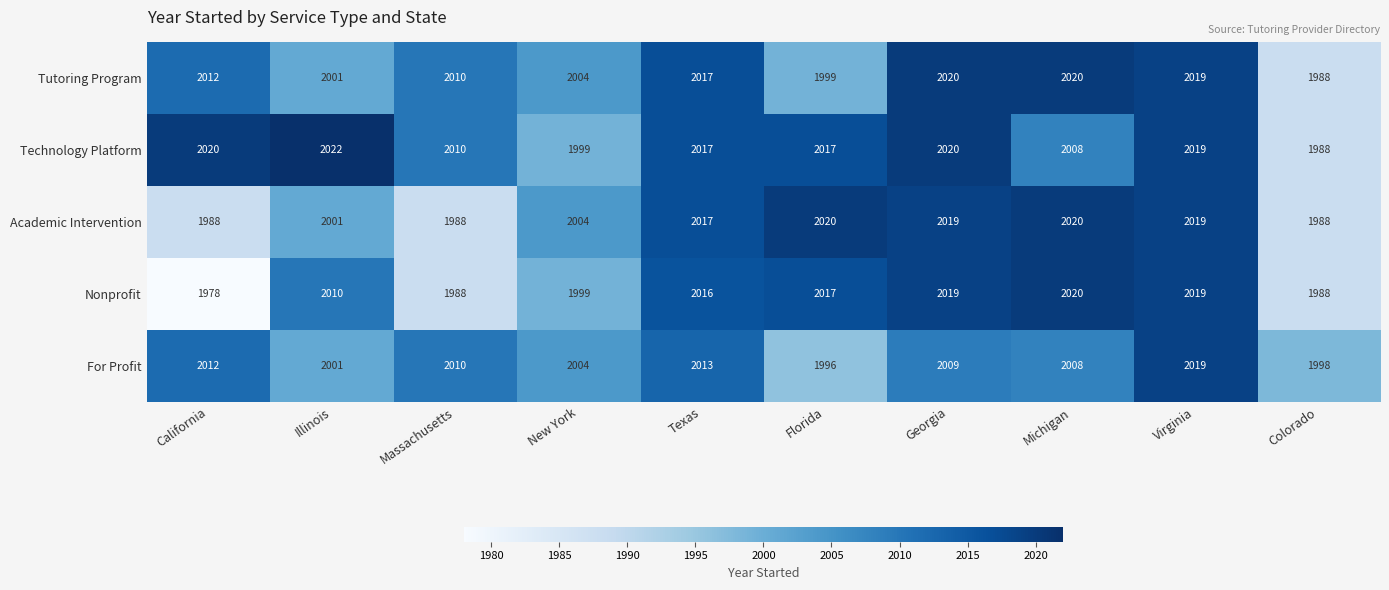

What is the average value of the Tutoring Program series?

2009